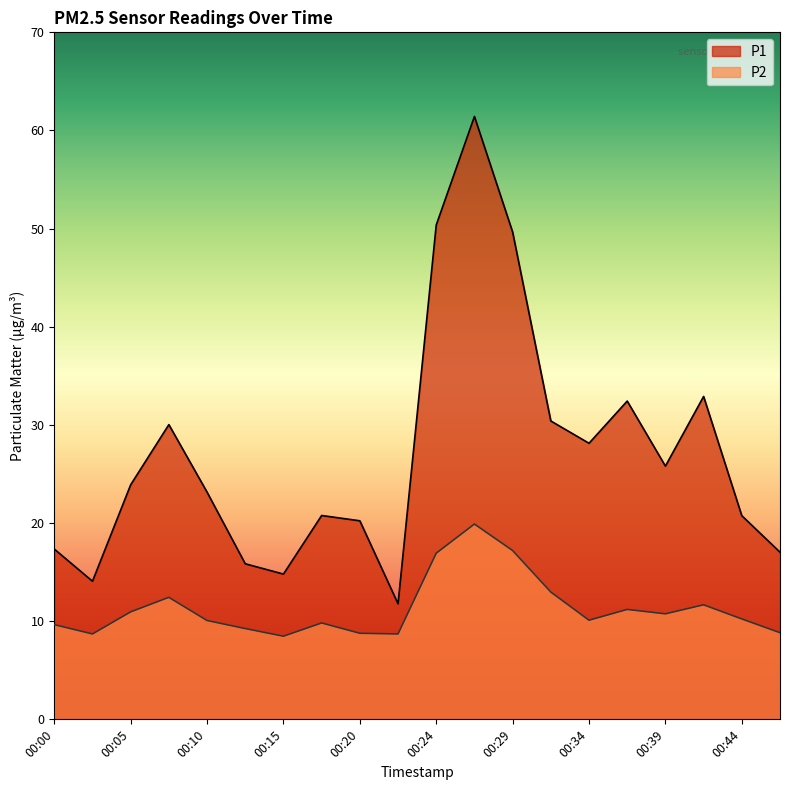

Reading right to left, extract all data points from this chart.

P1: 00:47=17.0	00:44=20.8	00:41=32.9	00:39=25.8	00:37=32.4	00:34=28.1	00:32=30.4	00:29=49.6	00:27=61.4	00:24=50.4	00:22=11.8	00:20=20.2	00:17=20.8	00:15=14.8	00:12=15.8	00:10=23.1	00:07=30.0	00:05=23.9	00:03=14.1	00:00=17.4
P2: 00:47=8.8	00:44=10.2	00:41=11.7	00:39=10.8	00:37=11.2	00:34=10.1	00:32=13.0	00:29=17.2	00:27=19.9	00:24=16.9	00:22=8.7	00:20=8.8	00:17=9.8	00:15=8.5	00:12=9.2	00:10=10.1	00:07=12.4	00:05=10.9	00:03=8.7	00:00=9.7